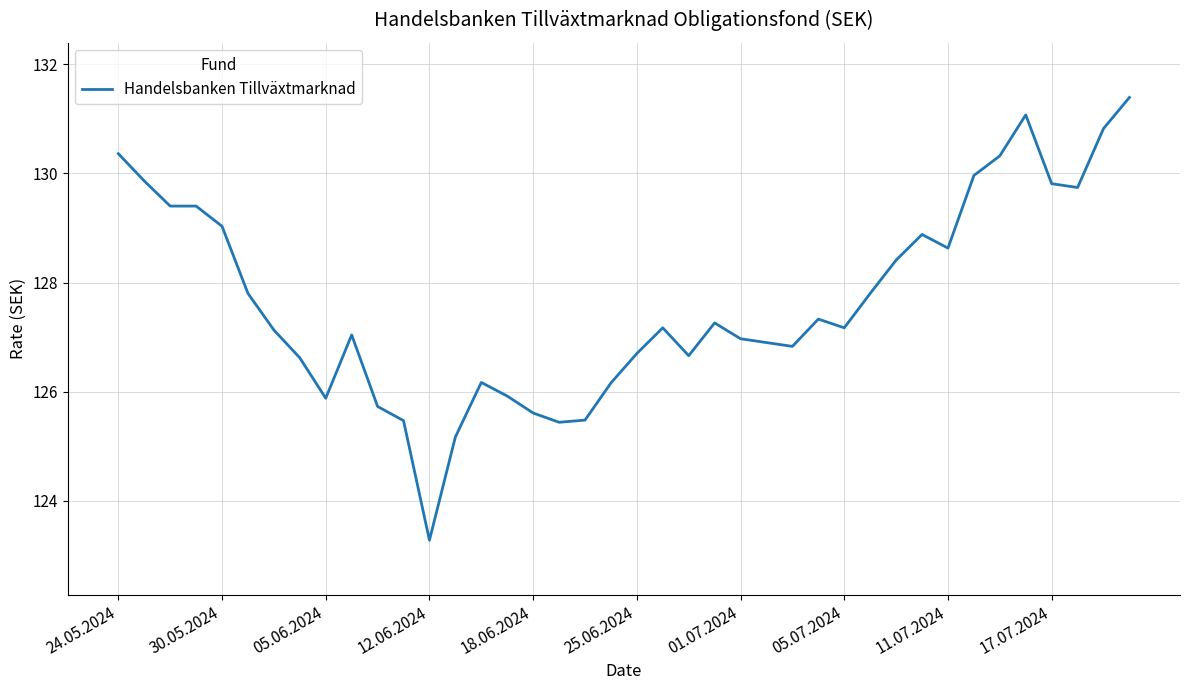

What is the difference between the maximum and minimum values?

8.1